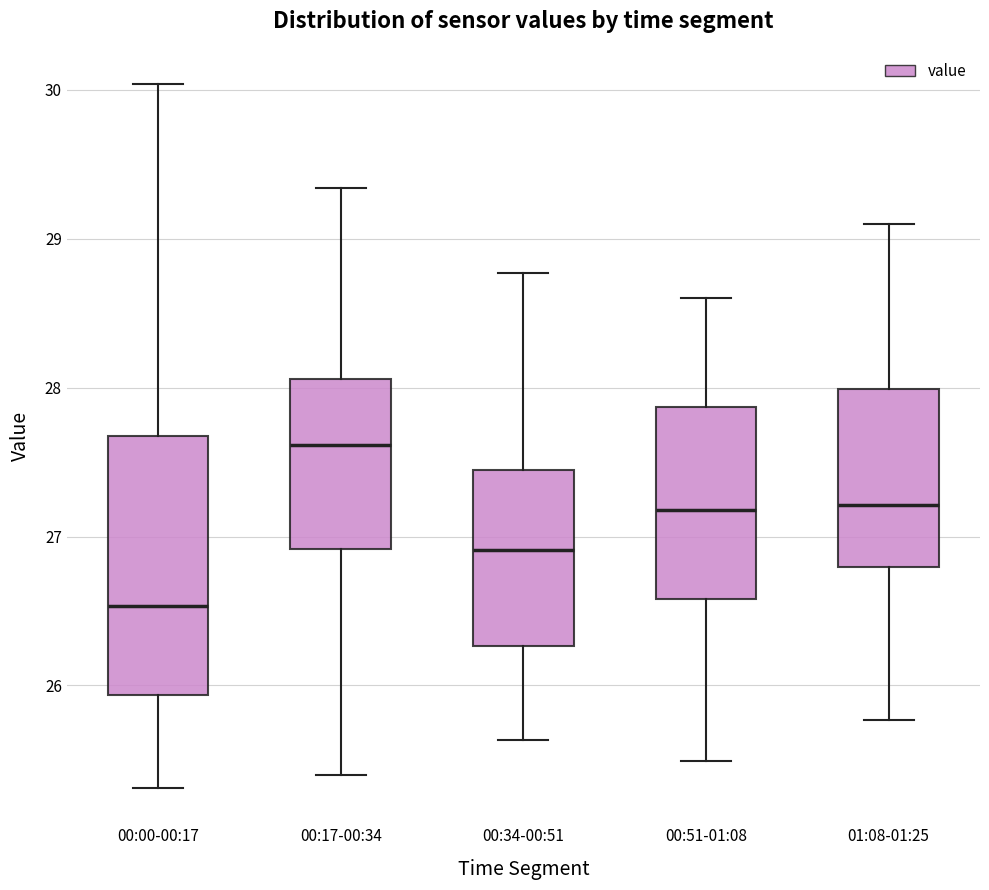

Reading left to right, transcribe this box plot: for each box, give where its median line is, the range the box spans, and where its two whiskers end, as read against the y-axis. The values are not printed on the chart, so give them approximately, as read against the axis.

00:00-00:17: median 26.5, box 25.9 to 27.7, whiskers 25.3 to 30.0
00:17-00:34: median 27.6, box 26.9 to 28.1, whiskers 25.4 to 29.3
00:34-00:51: median 26.9, box 26.3 to 27.4, whiskers 25.6 to 28.8
00:51-01:08: median 27.2, box 26.6 to 27.9, whiskers 25.5 to 28.6
01:08-01:25: median 27.2, box 26.8 to 28.0, whiskers 25.8 to 29.1